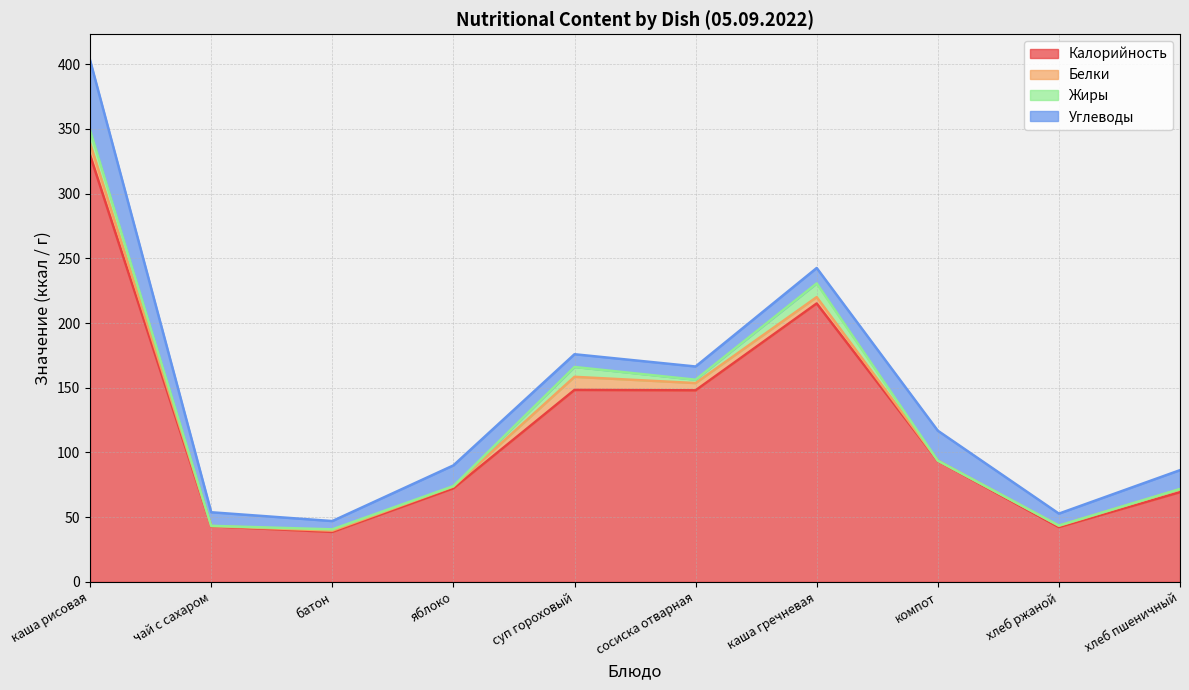

Rank the series by their maximum value, from highest to lowest.

Калорийность, Углеводы, Жиры, Белки